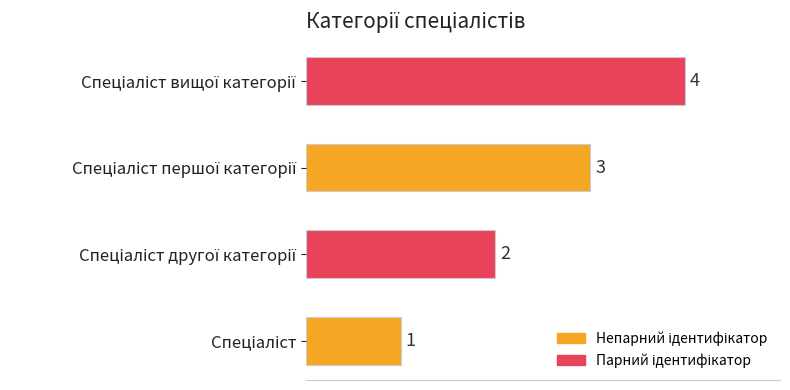

What is the greatest value displayed?

4